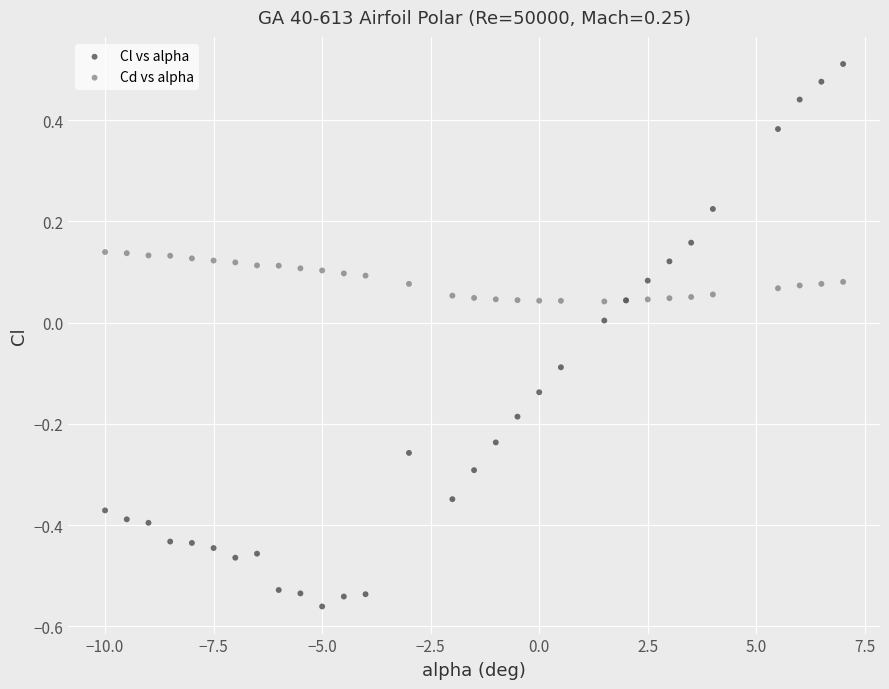

Which series reaches the minimum Y coordinate?

Cl vs alpha